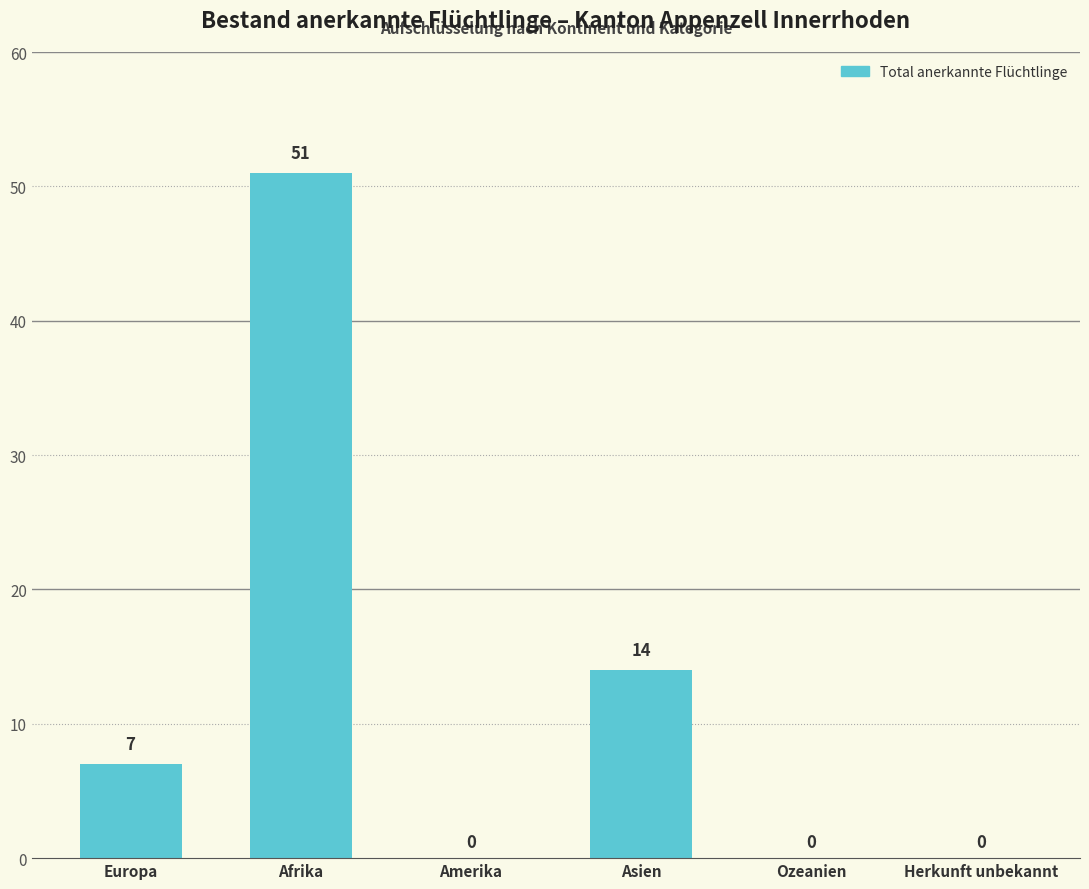

Between Asien and Ozeanien, which is larger?

Asien